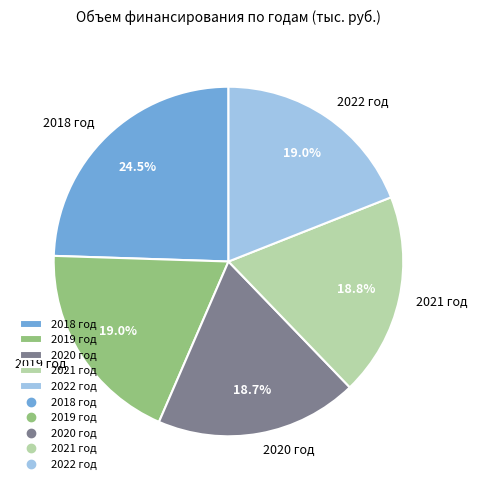

What percentage is the 2021 год slice, to the nearest percent?

19%